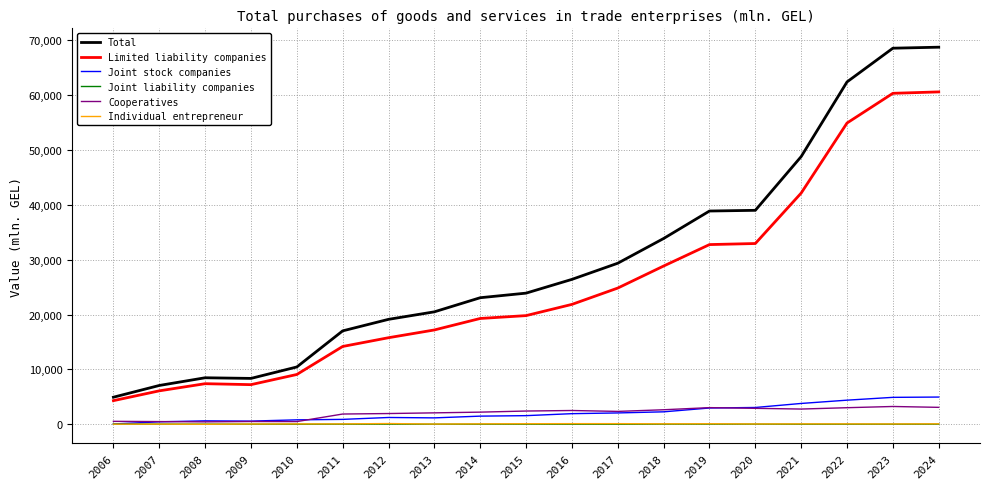

True or false: Joint liability companies and Limited liability companies intersect in this chart.

False